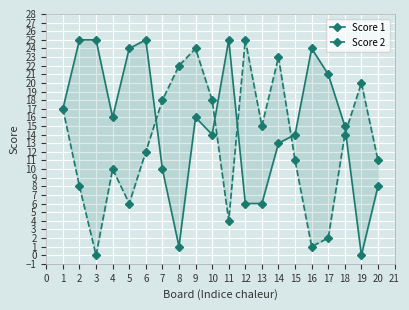

Rank the series by their maximum value, from highest to lowest.

Score 1, Score 2